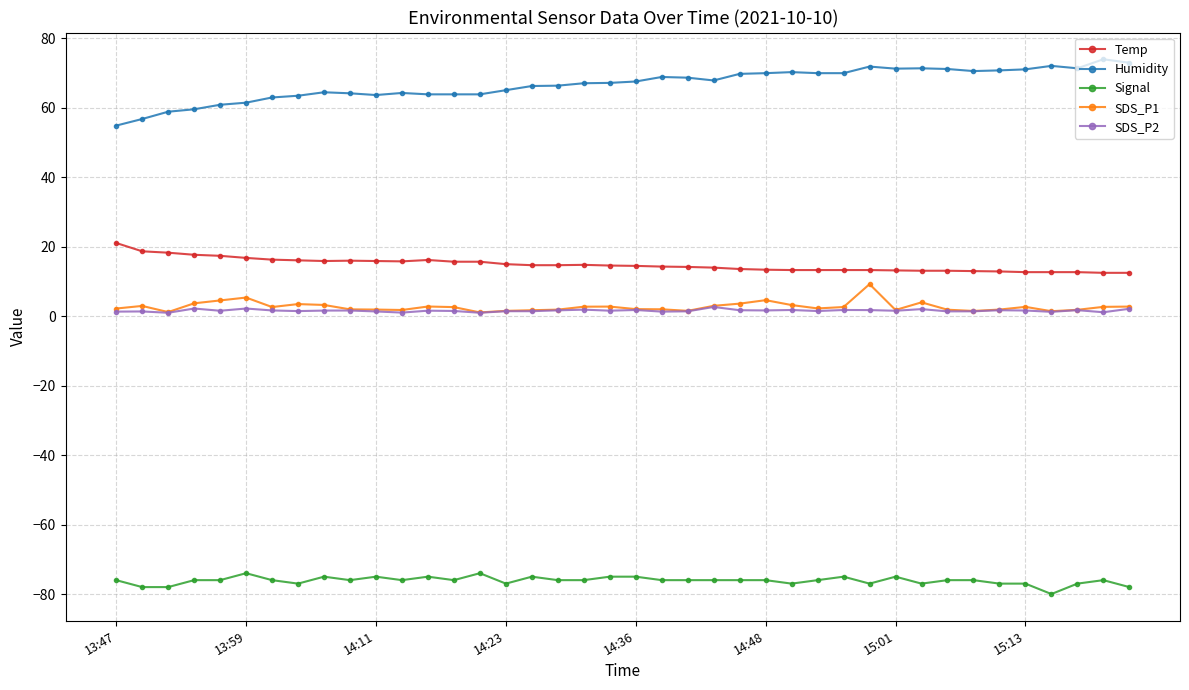

What is the value of the Signal point at the 27th from the left?

-77.0